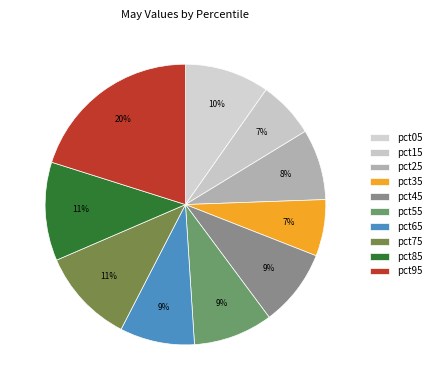

Does pct15 account for over 50% of the chart?

No